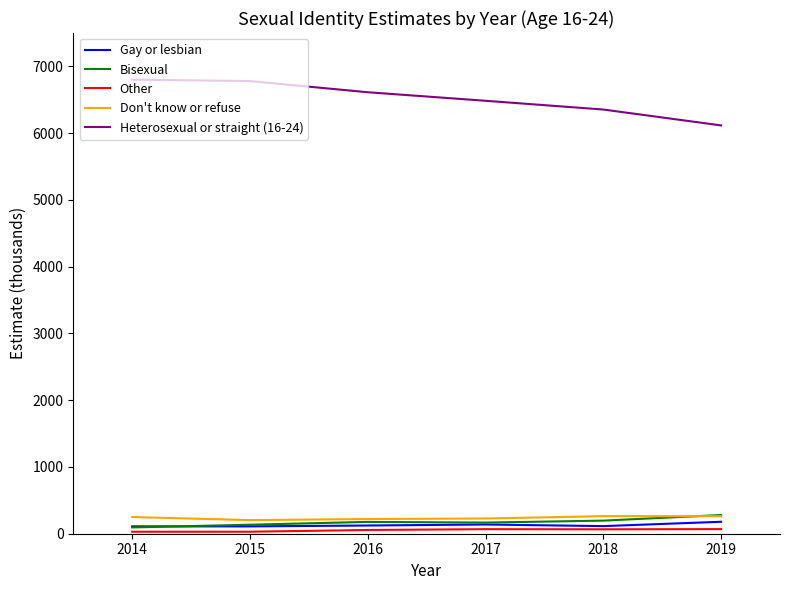

The value of Heterosexual or straight (16-24) at 2018 is 6354. True or false?

True